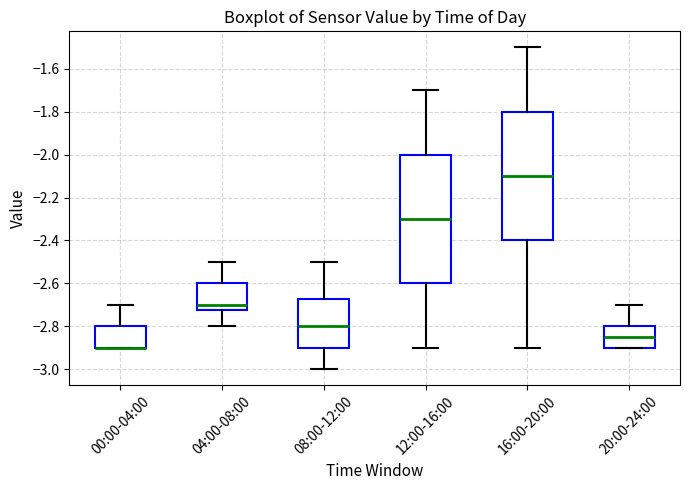

Where is the lower edge of the box for 00:00-04:00 on the y-axis? The values are not printed on the chart, so give them approximately, as read against the axis.

-2.90